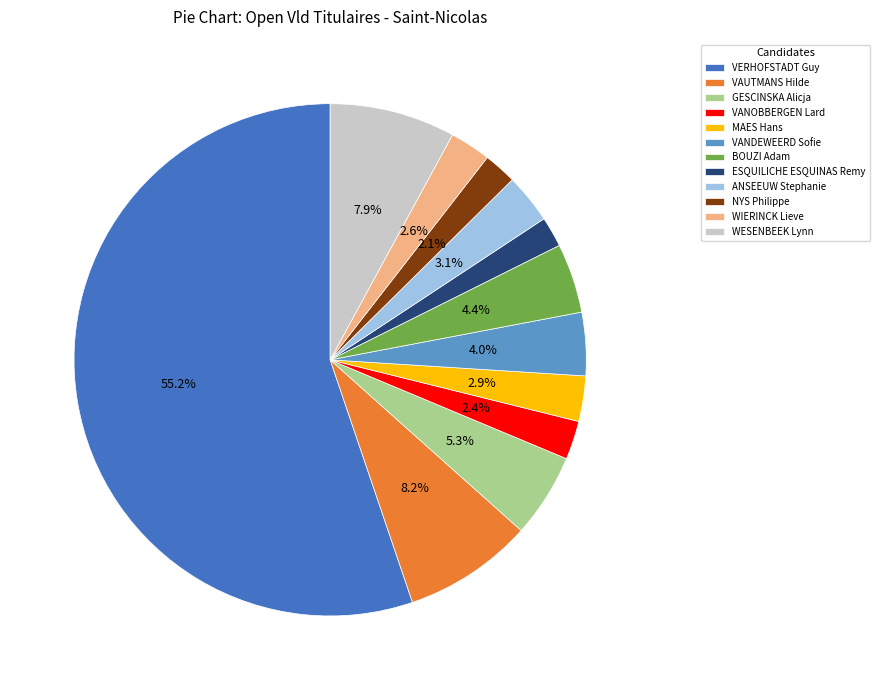

Which slice is the largest?

VERHOFSTADT Guy